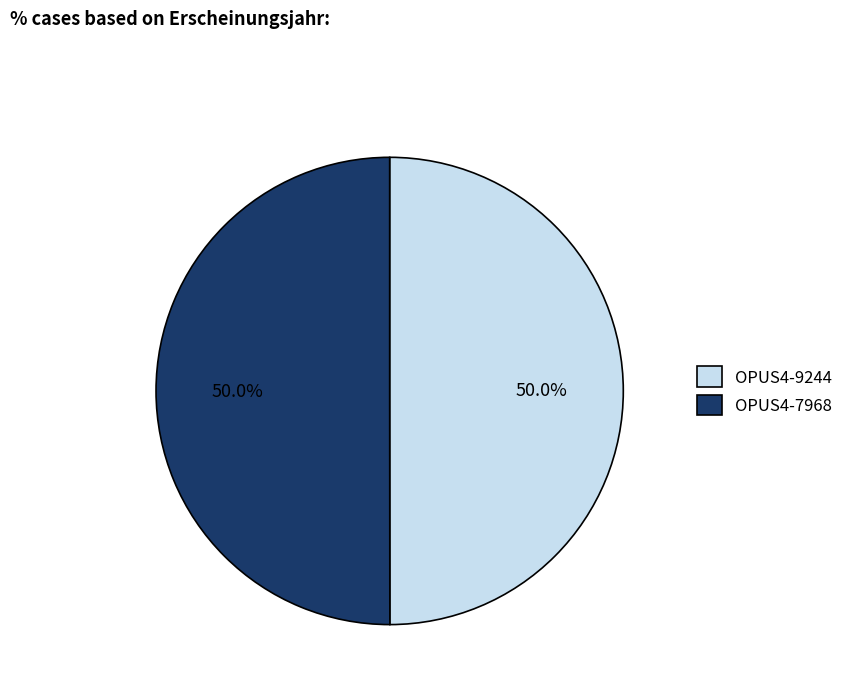

What percentage is NOT represented by OPUS4-9244?

50.0%